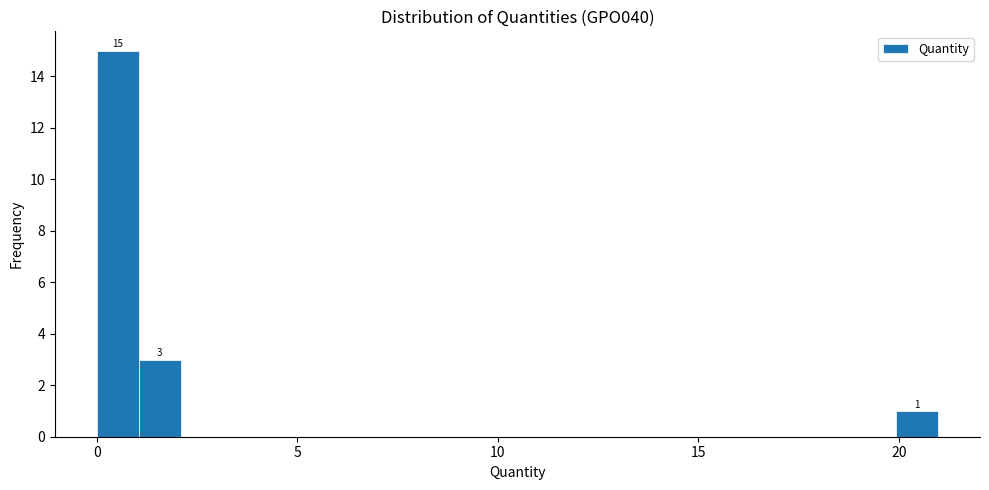

Read against the x-axis, roughly where is the centre of the tallest bar?

0.5